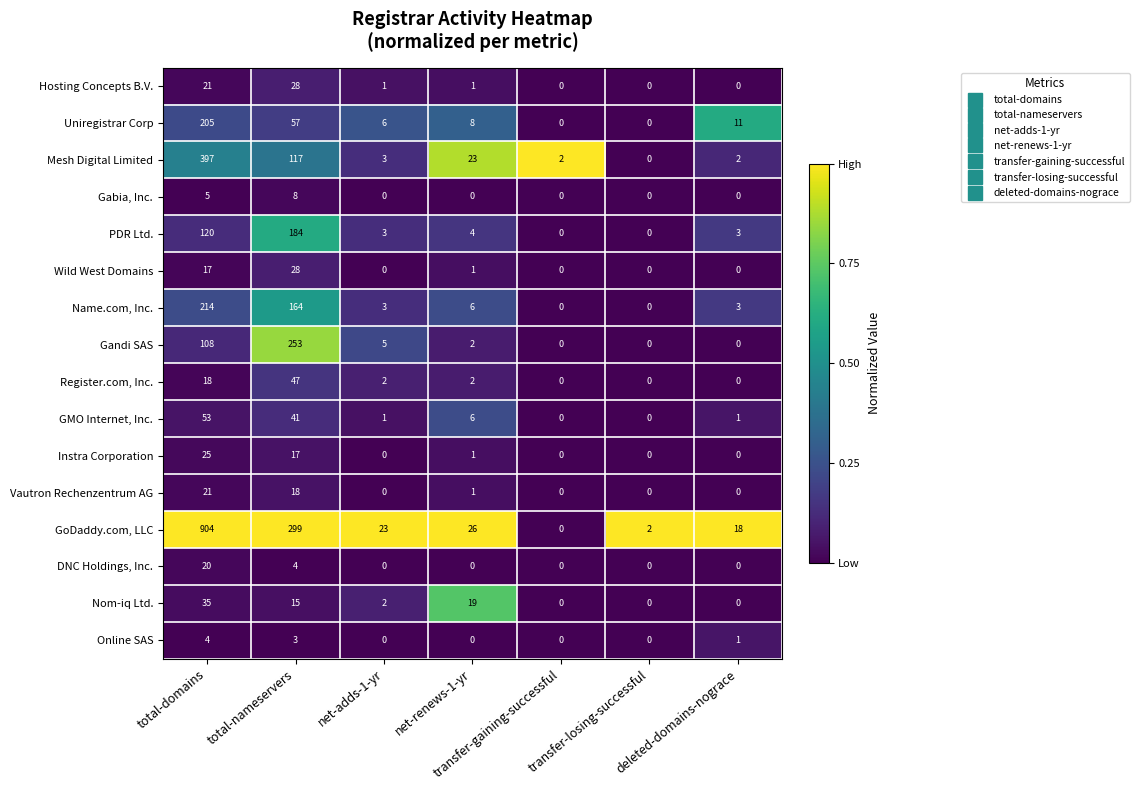

Which series changed the most between net-renews-1-yr and transfer-gaining-successful?

GoDaddy.com, LLC